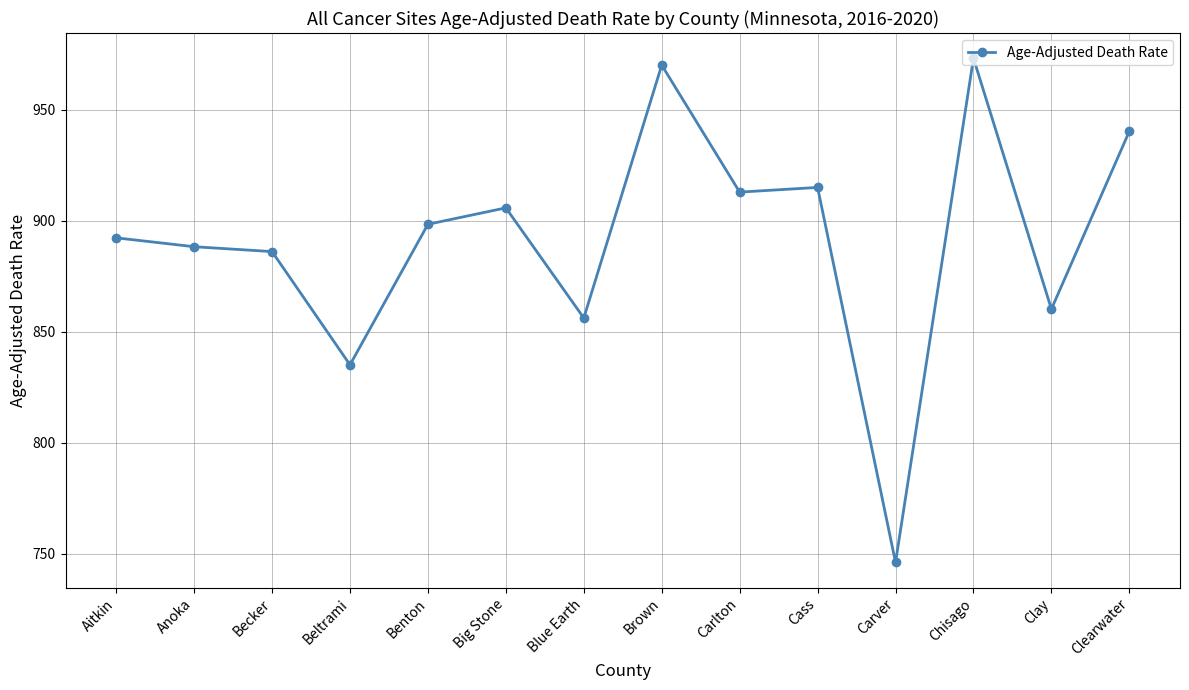

True or false: the data has more than 0 interior local peaks.

True